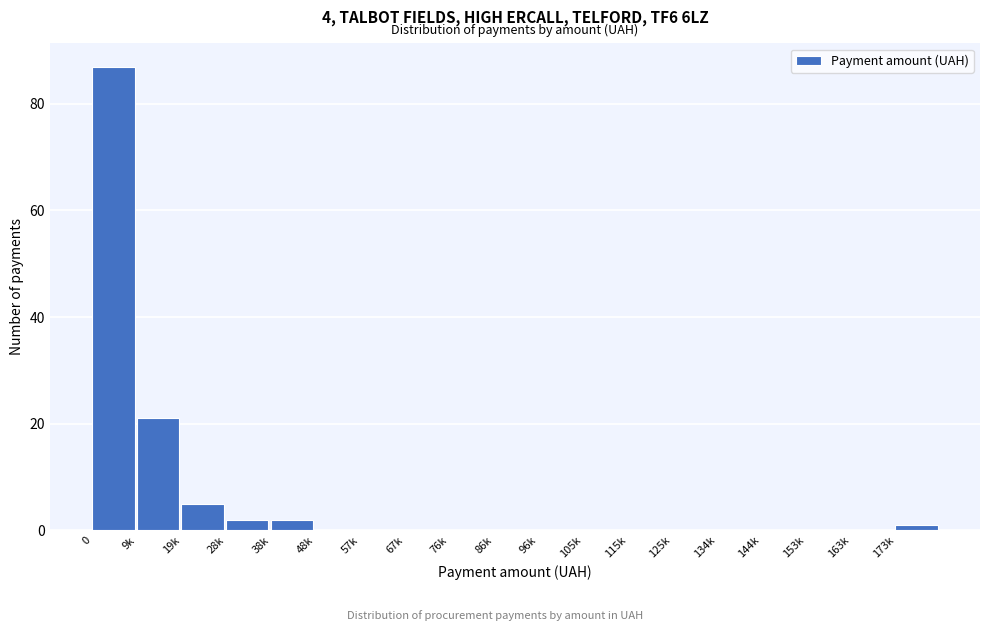

Reading left to right, list all the values displayed in this chart.

0=87	9k=21	19k=5	28k=2	38k=2	48k=0	57k=0	67k=0	76k=0	86k=0	96k=0	105k=0	115k=0	125k=0	134k=0	144k=0	153k=0	163k=0	173k=1